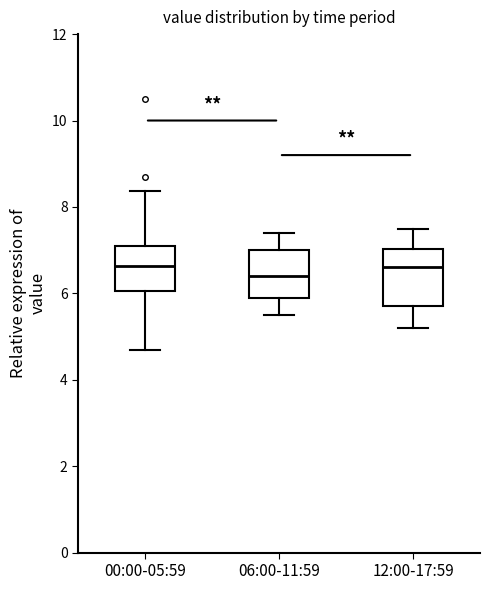

Reading left to right, read every box against the y-axis: the position of its median line, the range the box covers, and the ends of its whiskers. The values are not printed on the chart, so give them approximately, as read against the axis.

00:00-05:59: median 6.6, box 6.0 to 7.2, whiskers 4.8 to 8.4
06:00-11:59: median 6.4, box 6.0 to 7.0, whiskers 5.6 to 7.4
12:00-17:59: median 6.6, box 5.8 to 7.0, whiskers 5.2 to 7.6